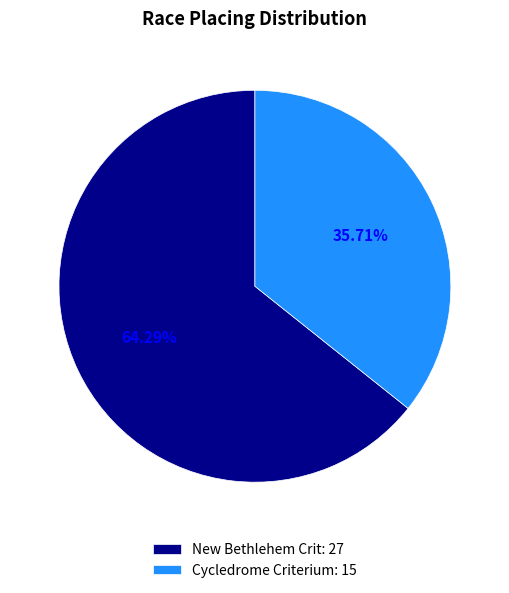

To the nearest percent, what is the difference between the largest and smallest slice percentages?

29%